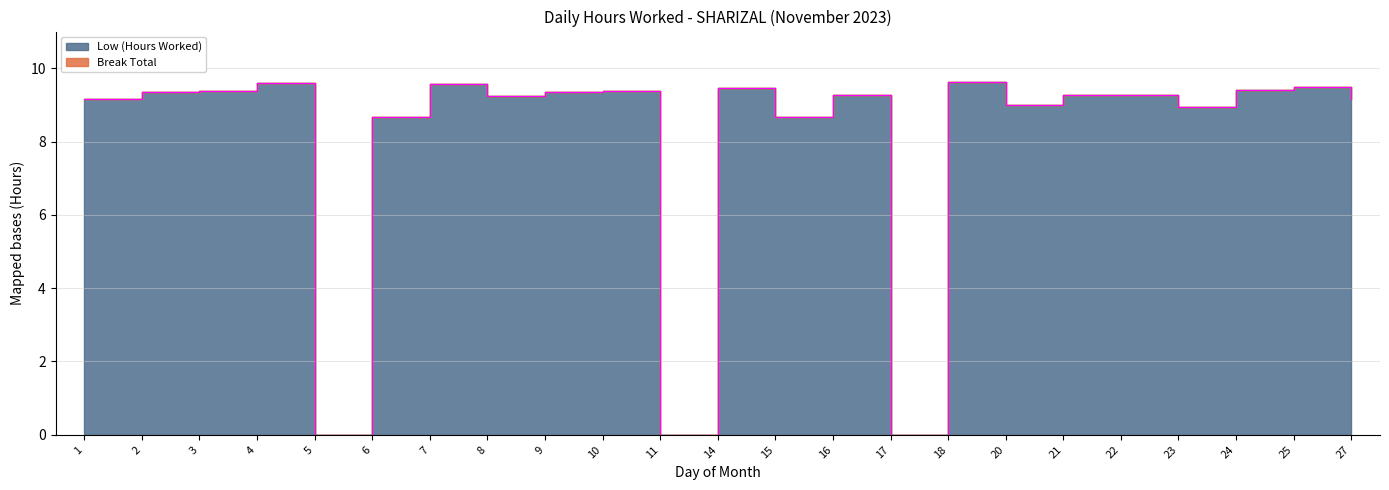

How many interior local valleys (lower than both neighbors) does the data have?

7